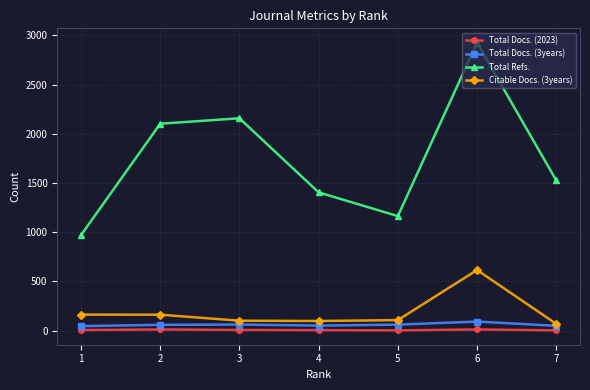

Which series has the widest spread of values?

Total Refs.